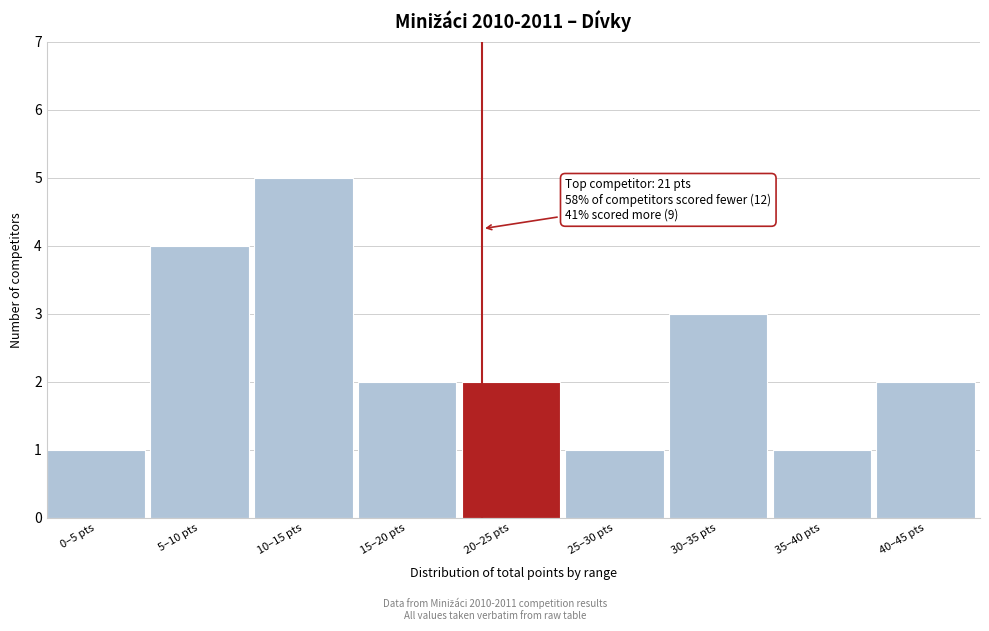

Reading right to left, what are all the values shown in this chart?

40–45 pts=2	35–40 pts=1	30–35 pts=3	25–30 pts=1	20–25 pts=2	15–20 pts=2	10–15 pts=5	5–10 pts=4	0–5 pts=1